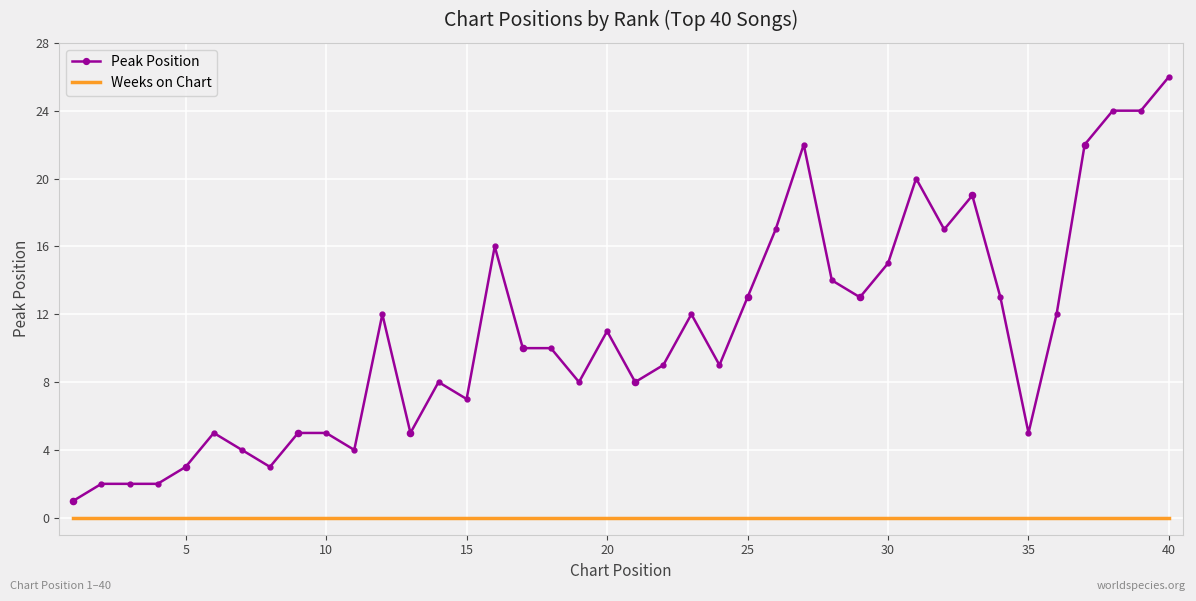

Which series has the largest total across all categories?

Peak Position